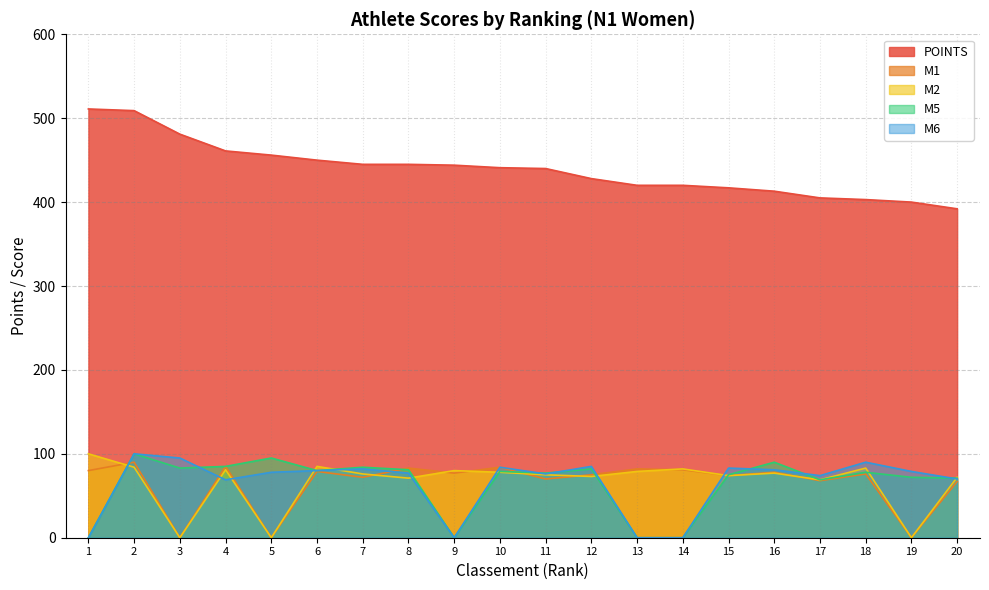

The value of M5 at 2 is 100. True or false?

True